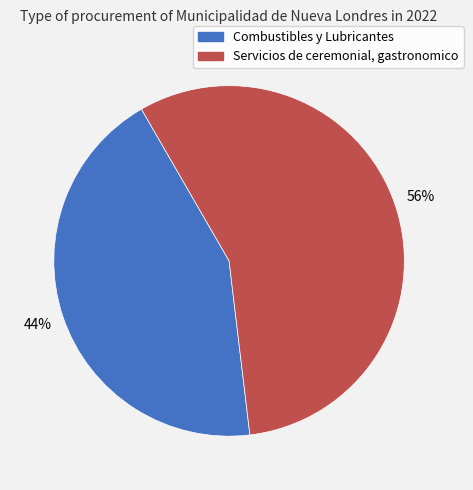

Is there any slice that represents more than half of the pie?

Yes